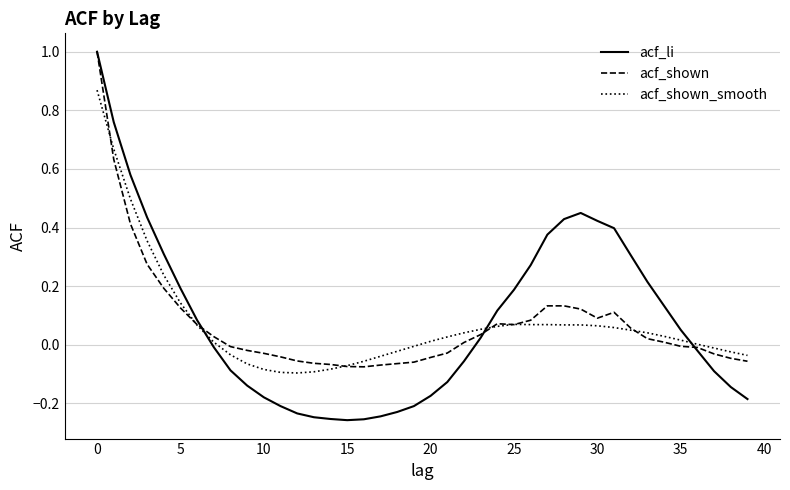

Which series has the largest range (max minus min)?

acf_li